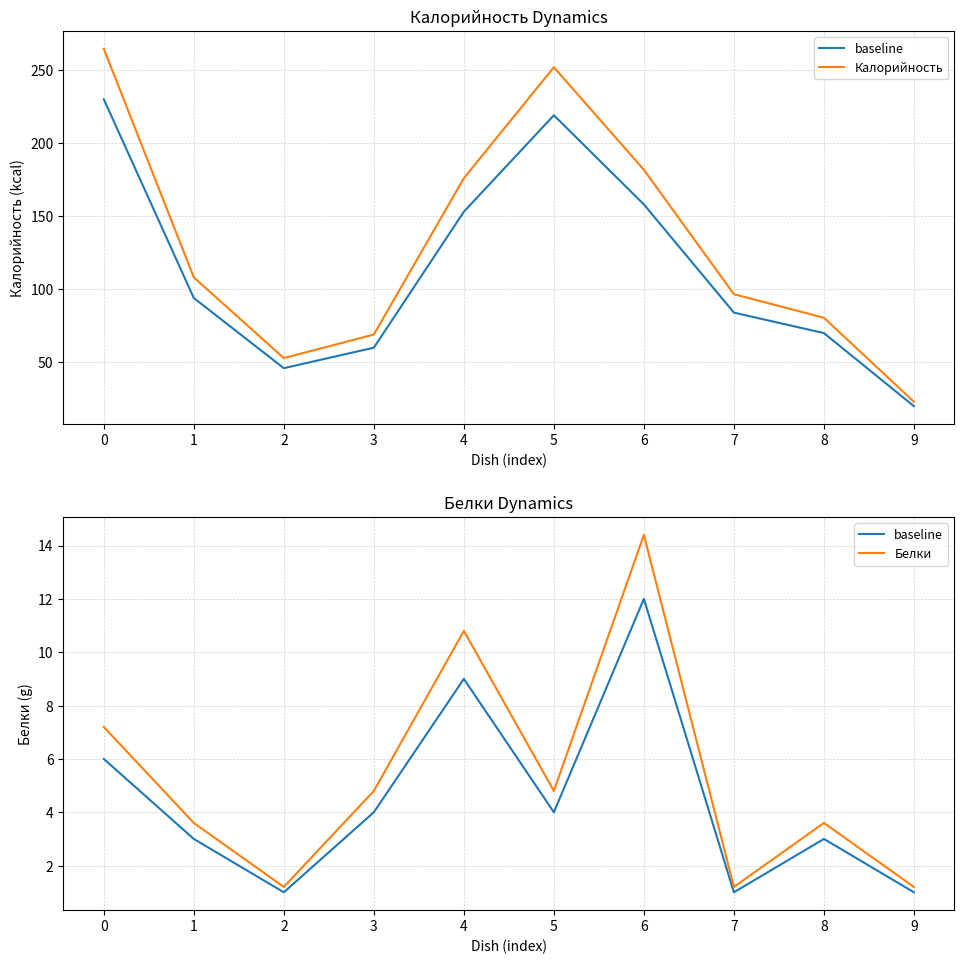

At which label does Белки reach its peak?

6